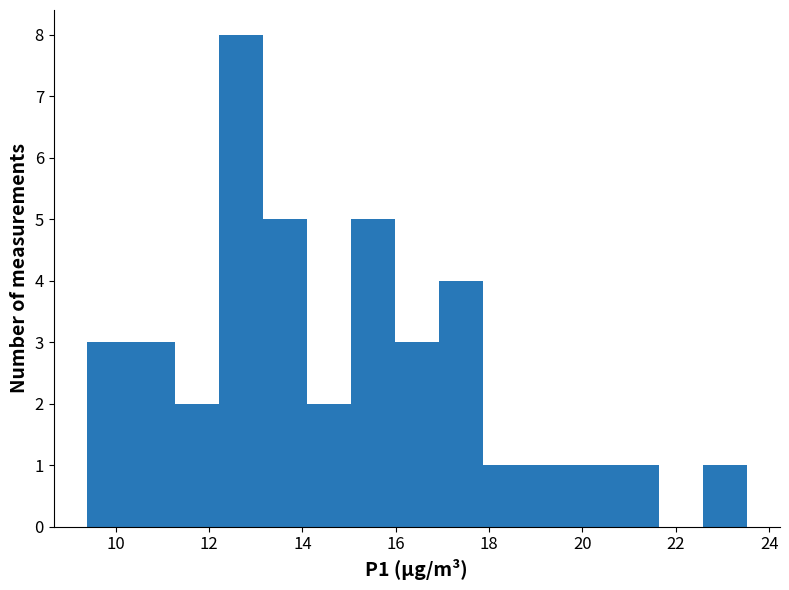

Reading left to right, list every bar in this chart as the range it spans on the x-axis followed by its height. Neither the bar edges nor the heights are printed on the chart, so give them approximately, as read against the axes.

9.4 to 10.4: 3
10.4 to 11.2: 3
11.2 to 12.2: 2
12.2 to 13.2: 8
13.2 to 14.0: 5
14.0 to 15.0: 2
15.0 to 16.0: 5
16.0 to 17.0: 3
17.0 to 17.8: 4
17.8 to 18.8: 1
18.8 to 19.8: 1
19.8 to 20.6: 1
20.6 to 21.6: 1
21.6 to 22.6: 0
22.6 to 23.6: 1